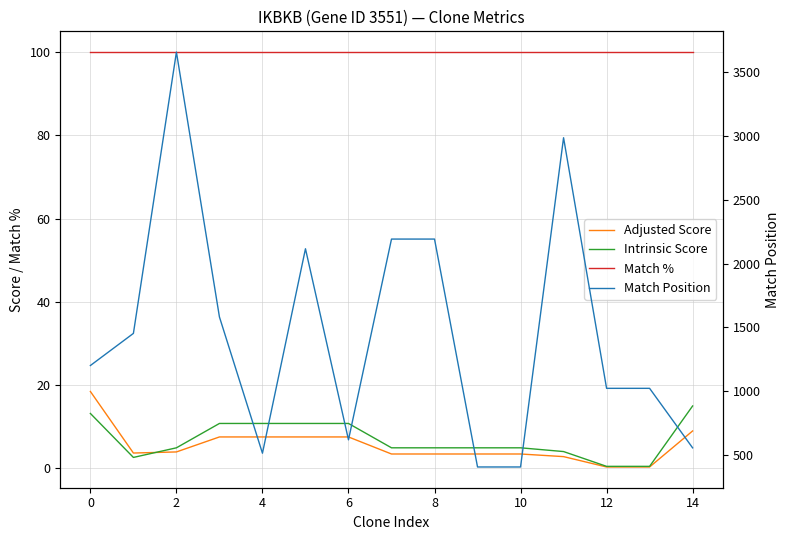

How many interior local valleys does the Intrinsic Score series have?

1